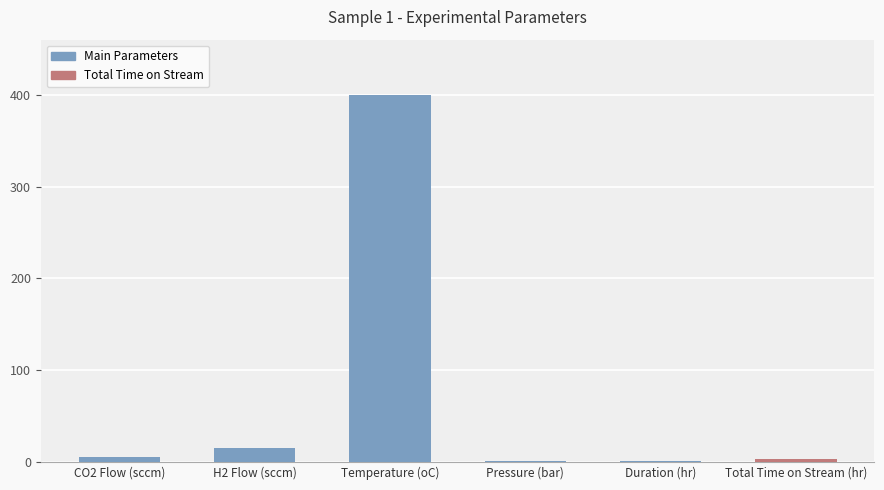

Which category has the highest value across all series?

Temperature (oC)